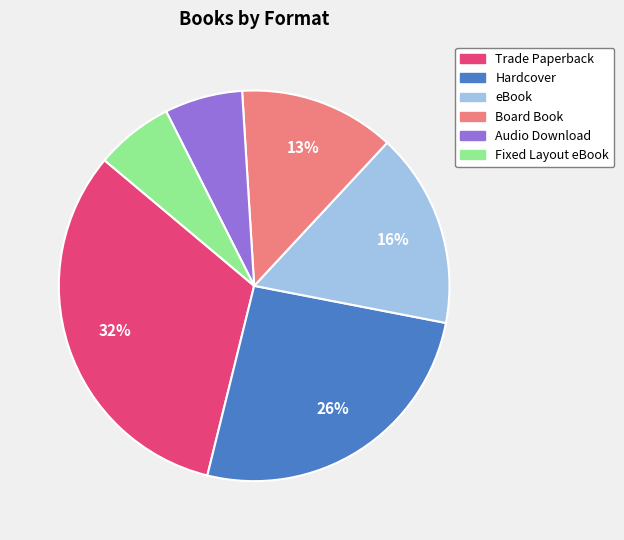

Do Board Book and Fixed Layout eBook together represent more than half of the pie?

No